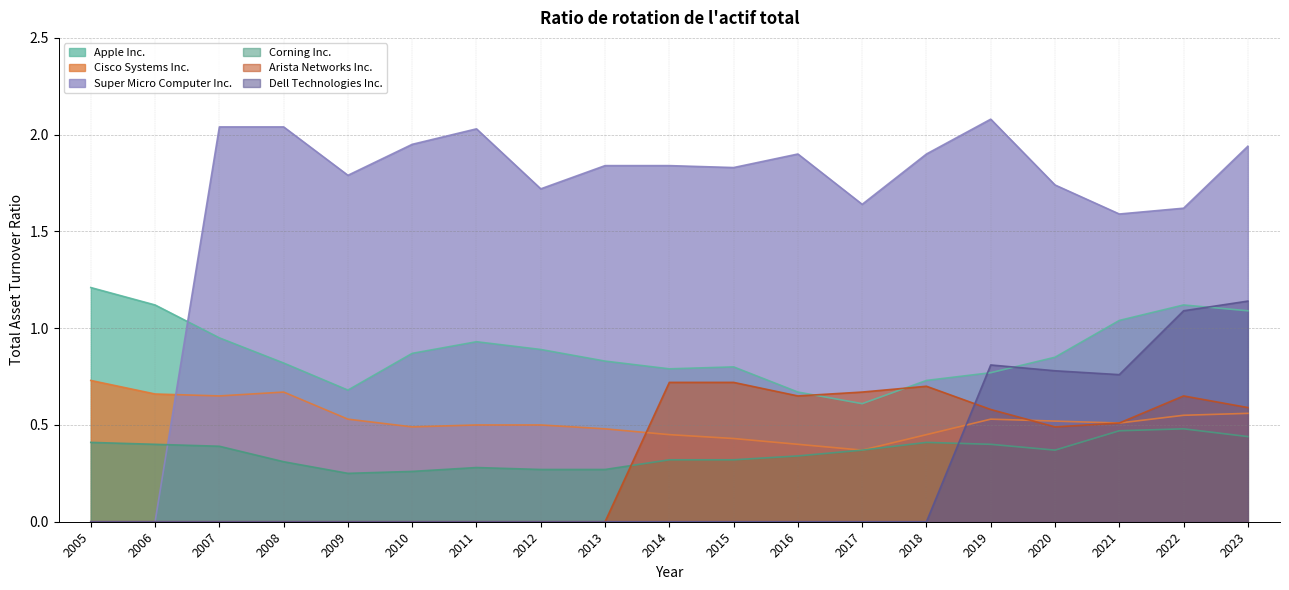

Which series has the largest range (max minus min)?

Super Micro Computer Inc.